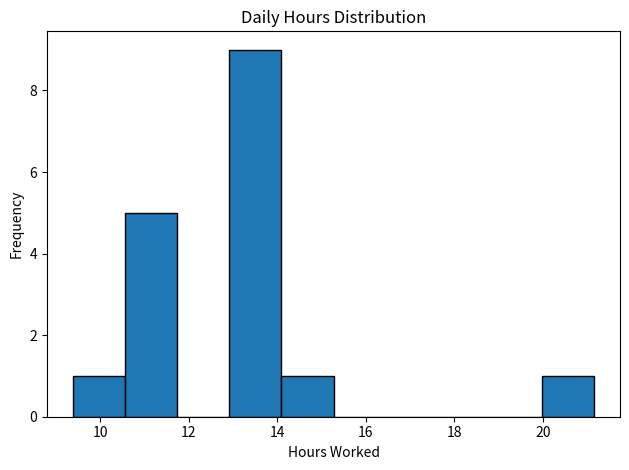

Reading left to right, list every bar in this chart as the range it spans on the x-axis followed by its height. Neither the bar edges nor the heights are printed on the chart, so give them approximately, as read against the axes.

9.4 to 10.6: 1
10.6 to 11.8: 5
11.8 to 13.0: 0
13.0 to 14.0: 9
14.0 to 15.2: 1
15.2 to 16.4: 0
16.4 to 17.6: 0
17.6 to 18.8: 0
18.8 to 20.0: 0
20.0 to 21.2: 1